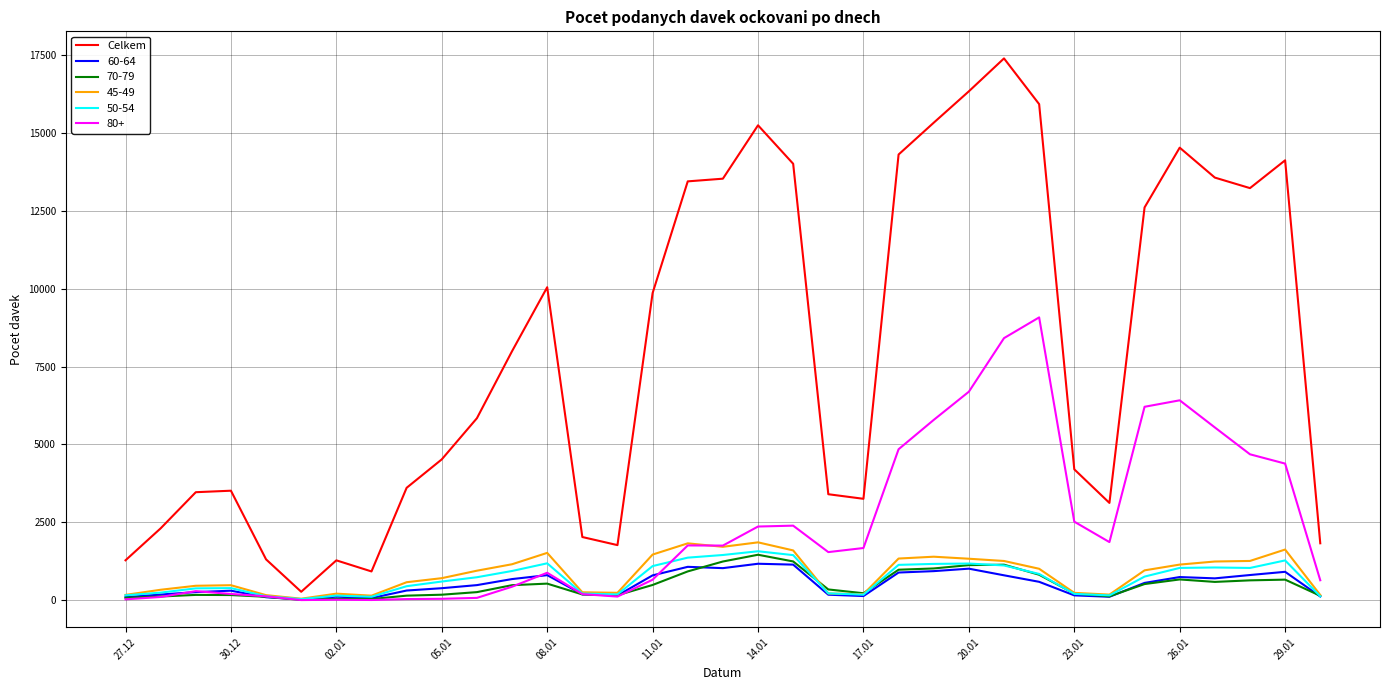

Which series has the largest total across all categories?

Celkem